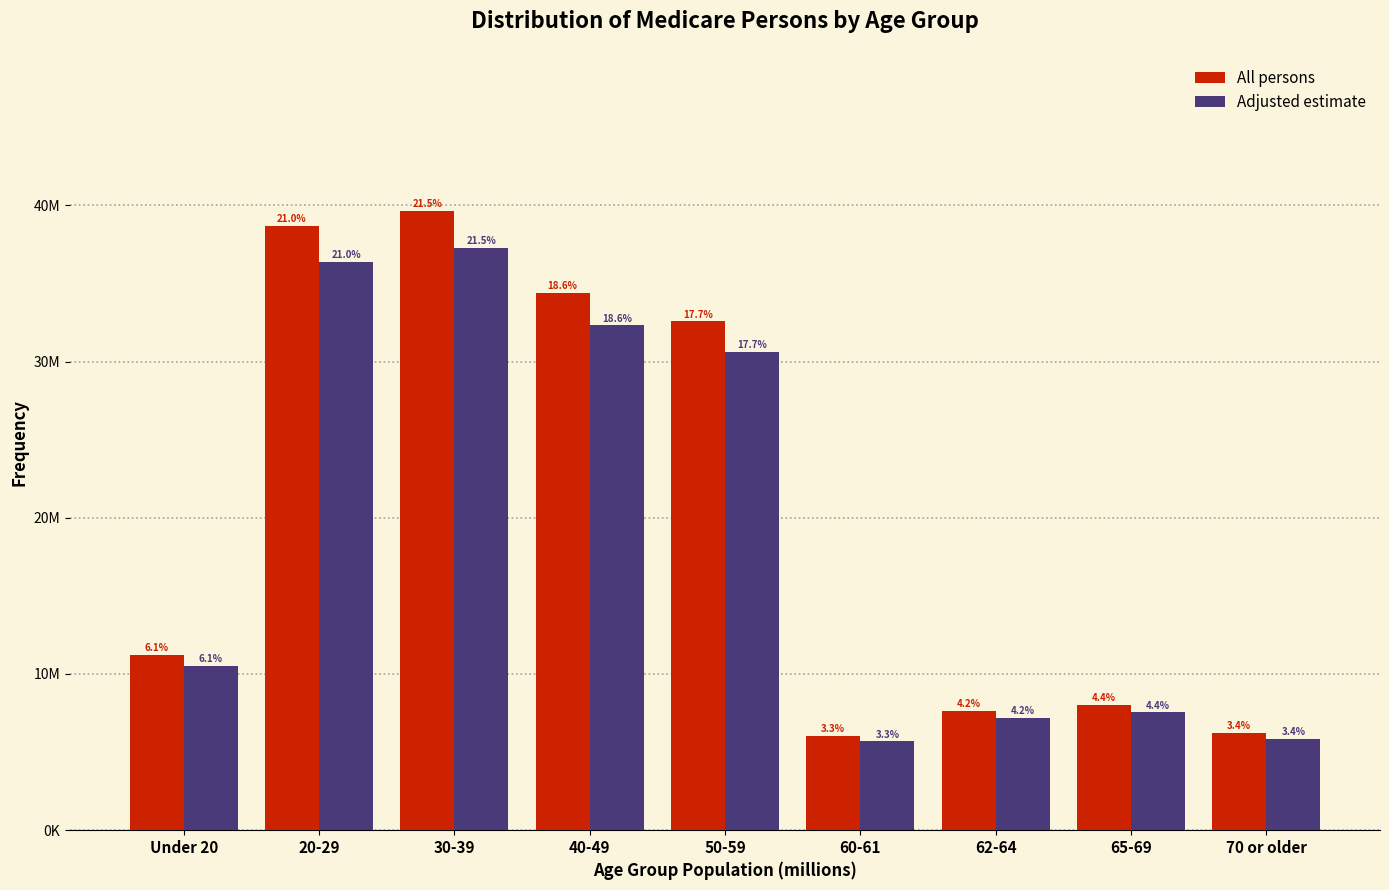

What are all the series names shown in the legend?

All persons, Adjusted estimate